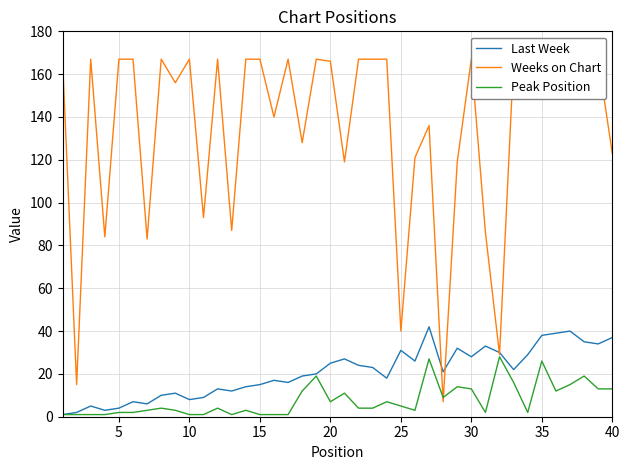

The value of Last Week at 40 is 37. True or false?

True